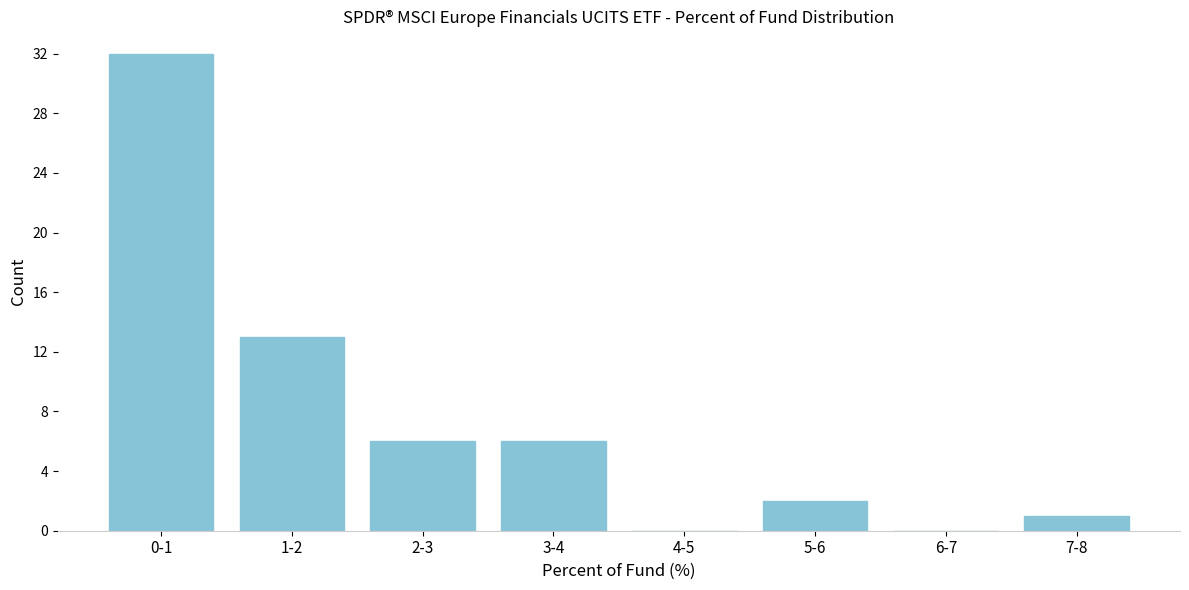

Reading left to right, list all the values displayed in this chart.

0-1=32	1-2=13	2-3=6	3-4=6	4-5=0	5-6=2	6-7=0	7-8=1